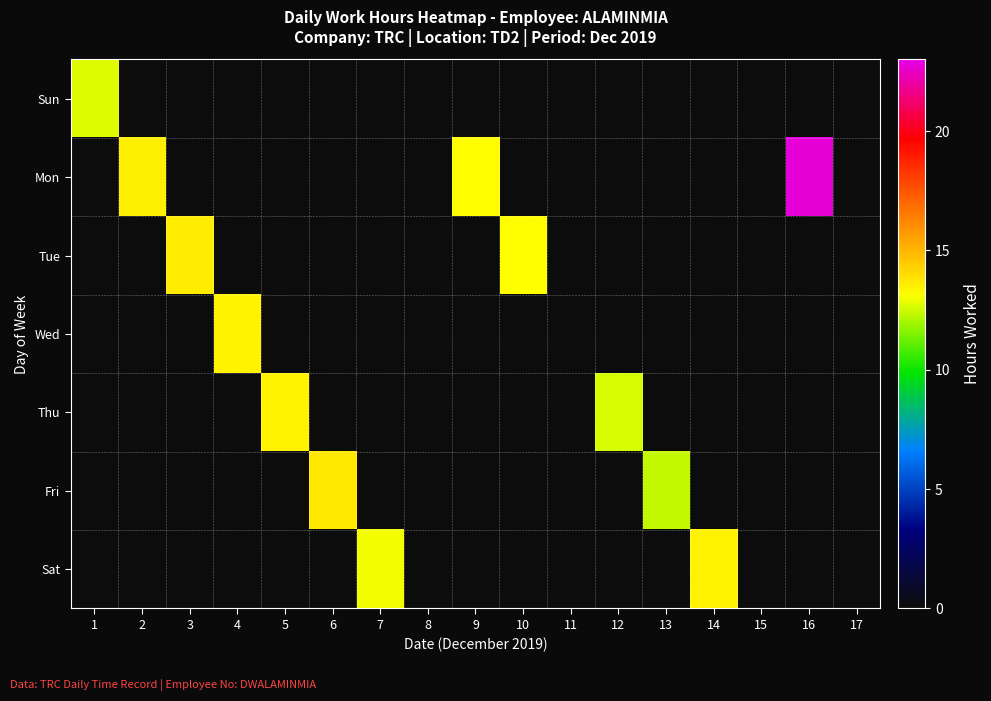

At how many categories does at least one series exceed 14?

1